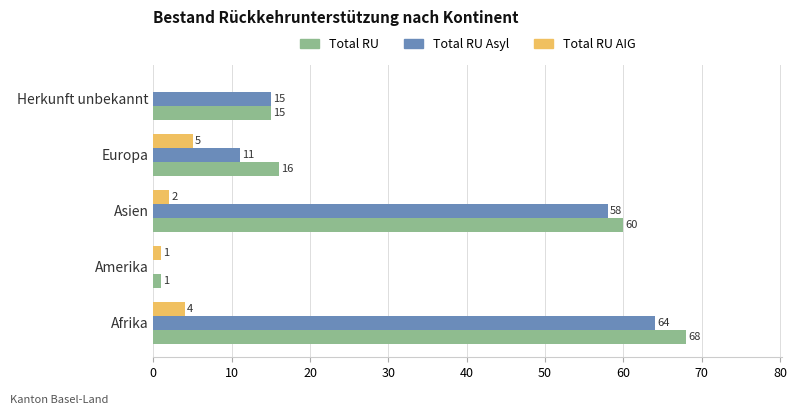

What is the sum of the Total RU AIG values at Asien and Europa?

7